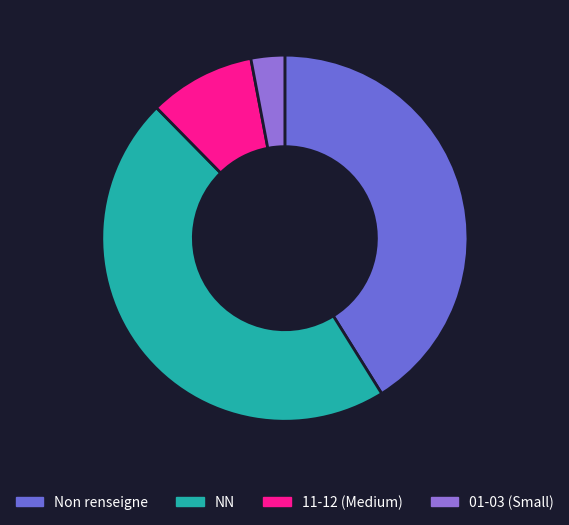

Between 11-12 (Medium) and Non renseigne, which is larger?

Non renseigne